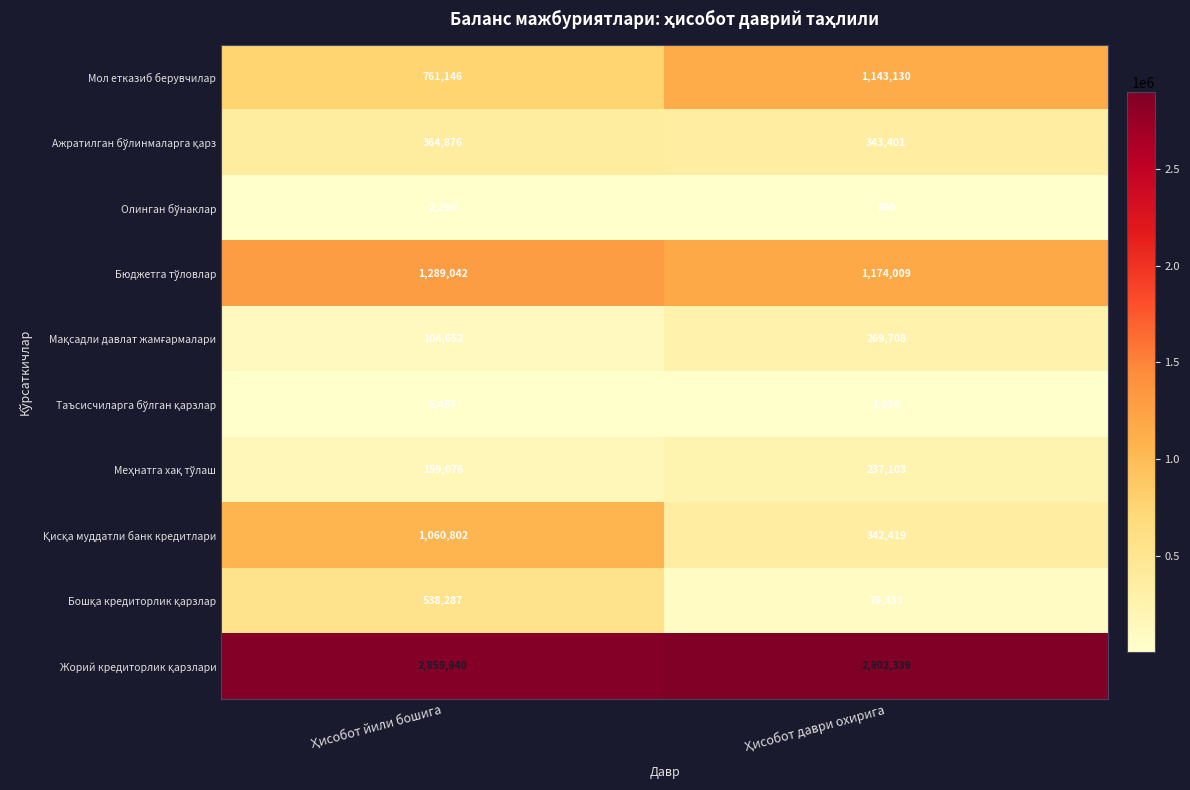

What is the smallest value displayed?

800